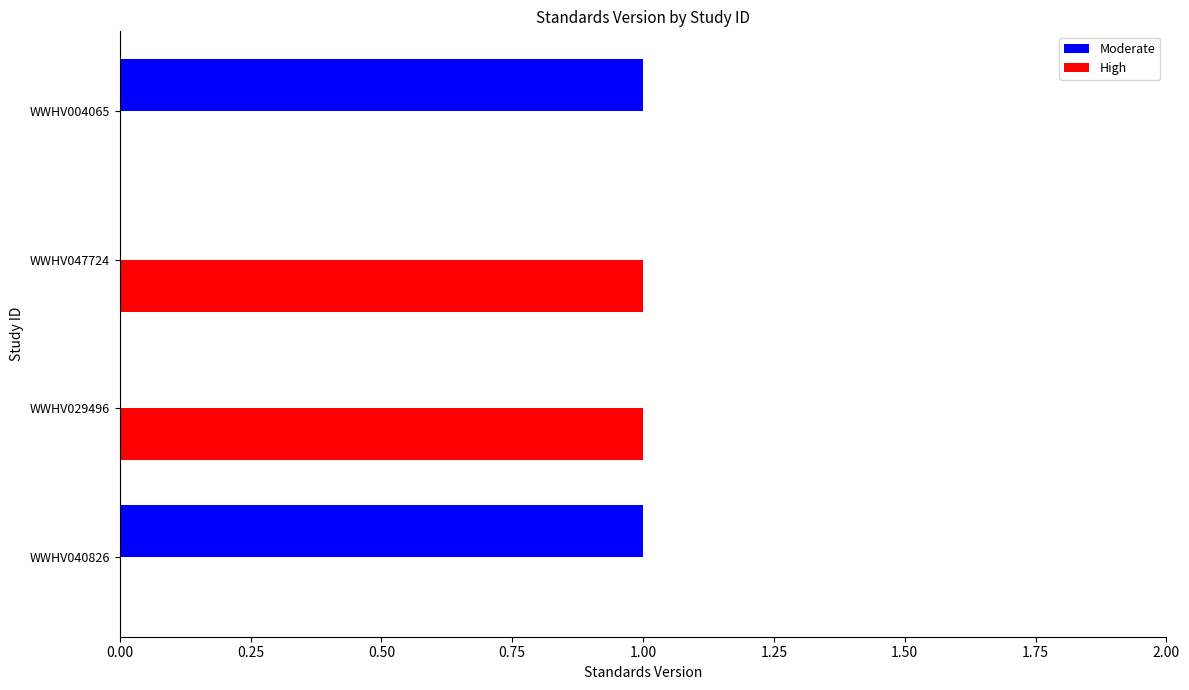

True or false: High has a value of 2 at WWHV047724.

False